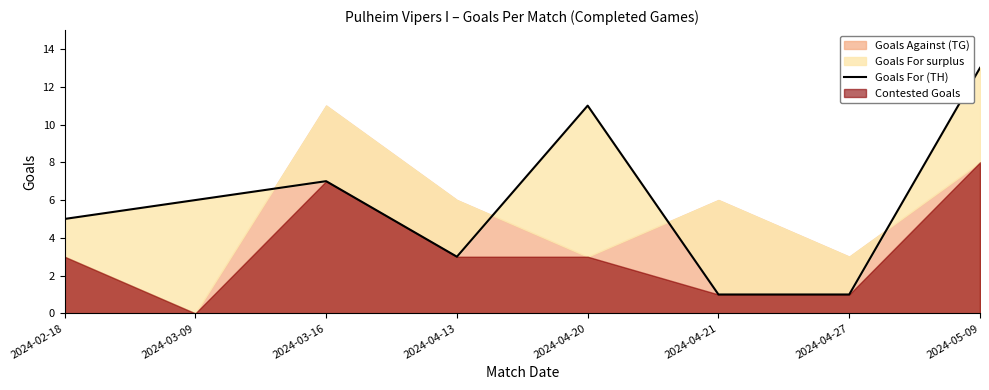

How many interior local peaks (higher than both neighbors) does the data have?

2